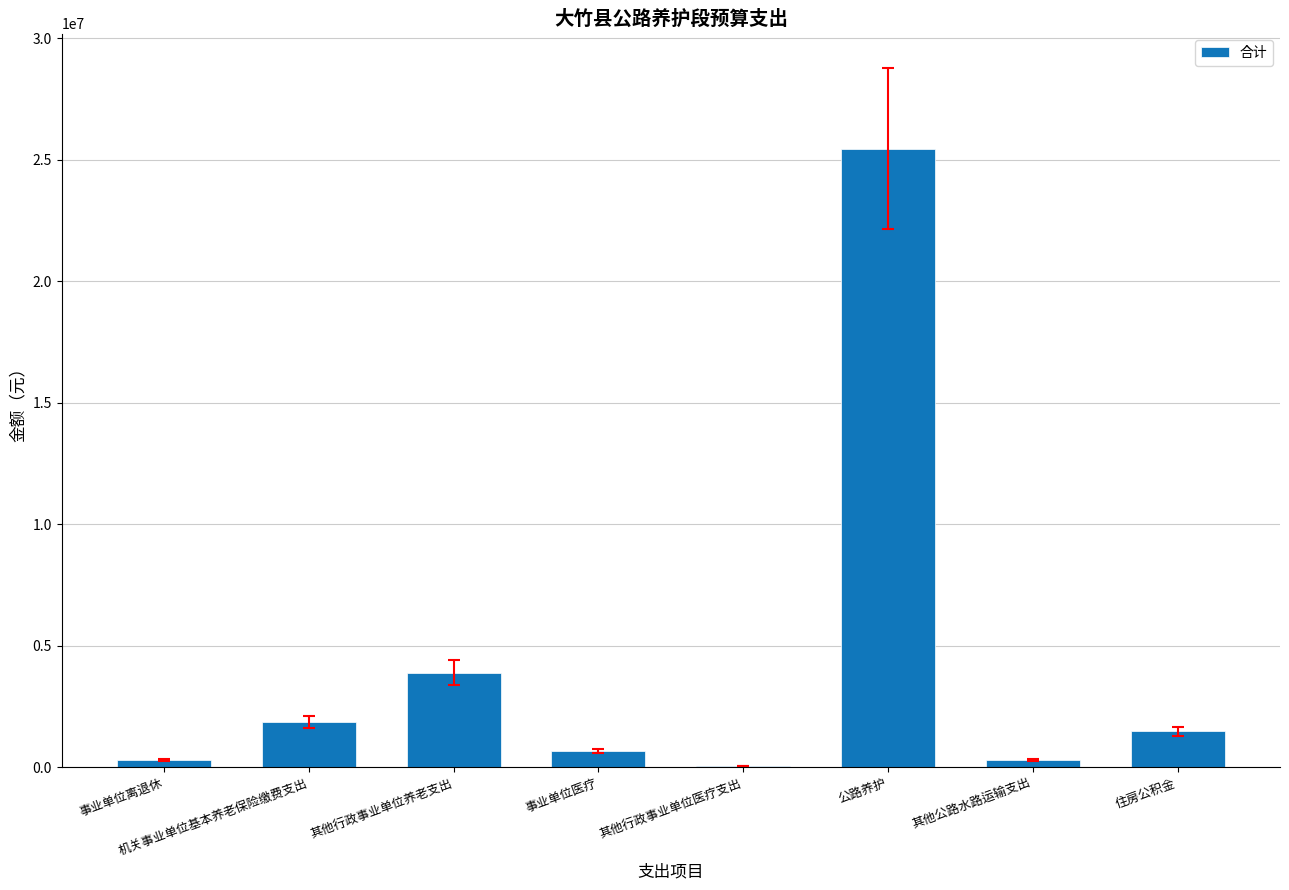

What is the sum of the values at 公路养护 and 住房公积金?

26912123